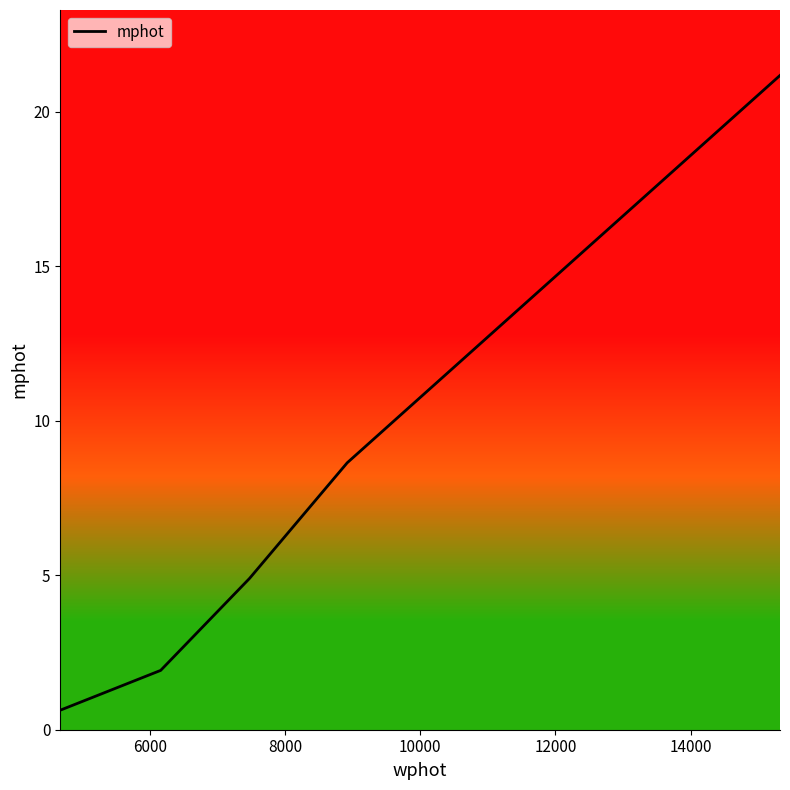

What is the average value?

7.5